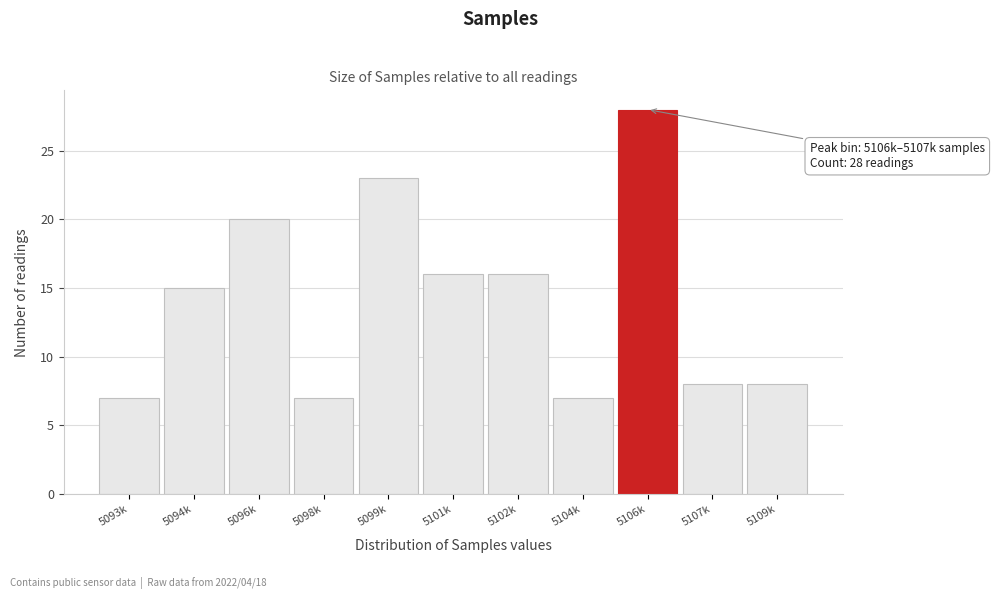

Reading left to right, extract all data points from this chart.

7	15	20	7	23	16	16	7	28	8	8